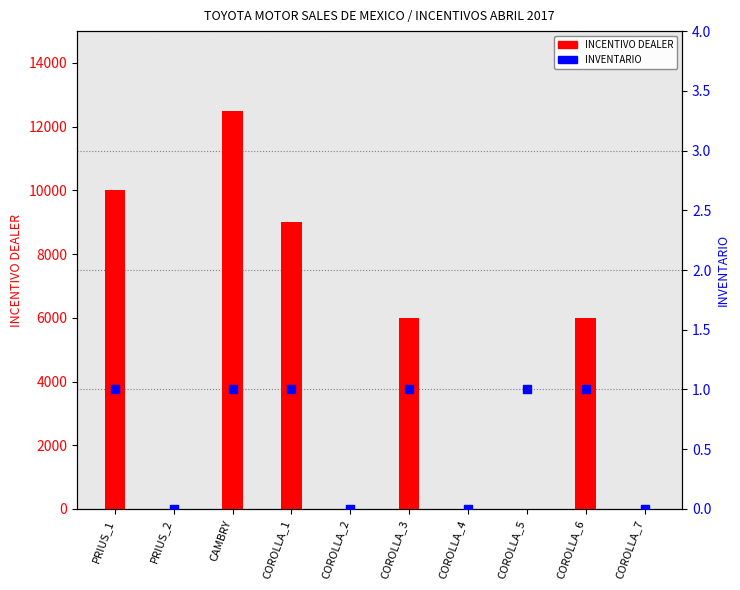

Which series has the largest Y range (max minus min)?

INCENTIVO DEALER